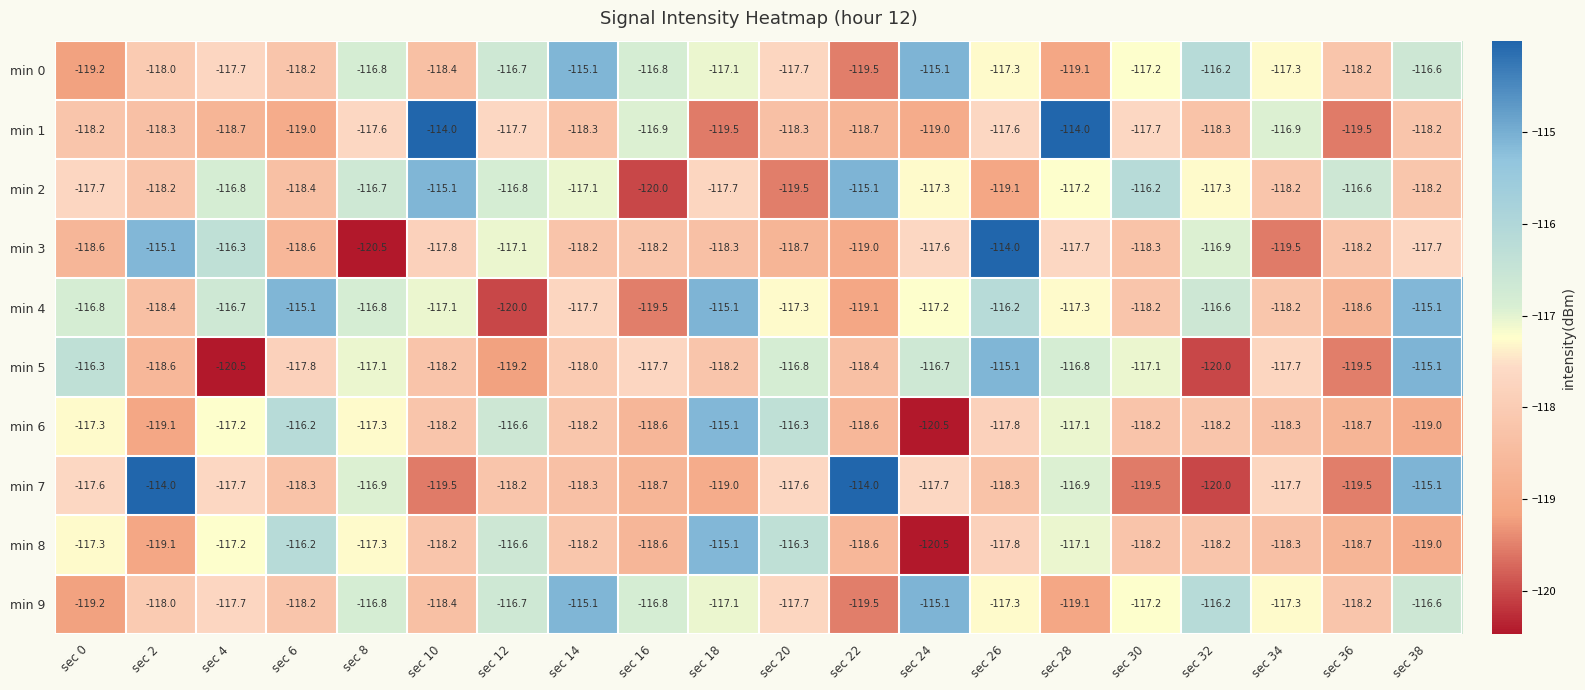

What is the difference between the min 7 values at sec 14 and sec 16?

0.4